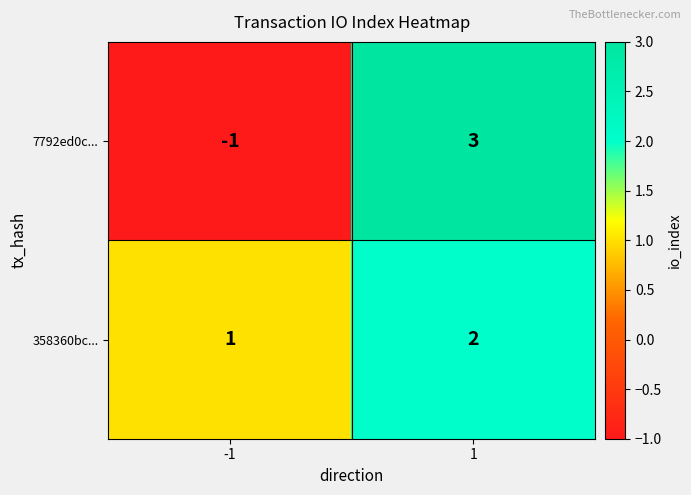

The value of 7792ed0c... at -1 is -2. True or false?

False